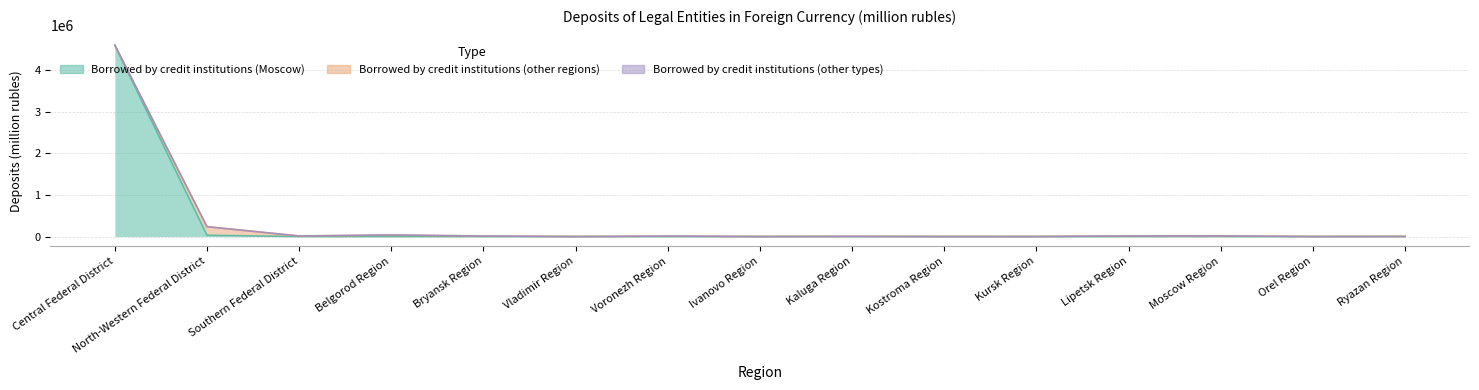

At which label is Borrowed by credit institutions (other types) closest to 106?

Voronezh Region